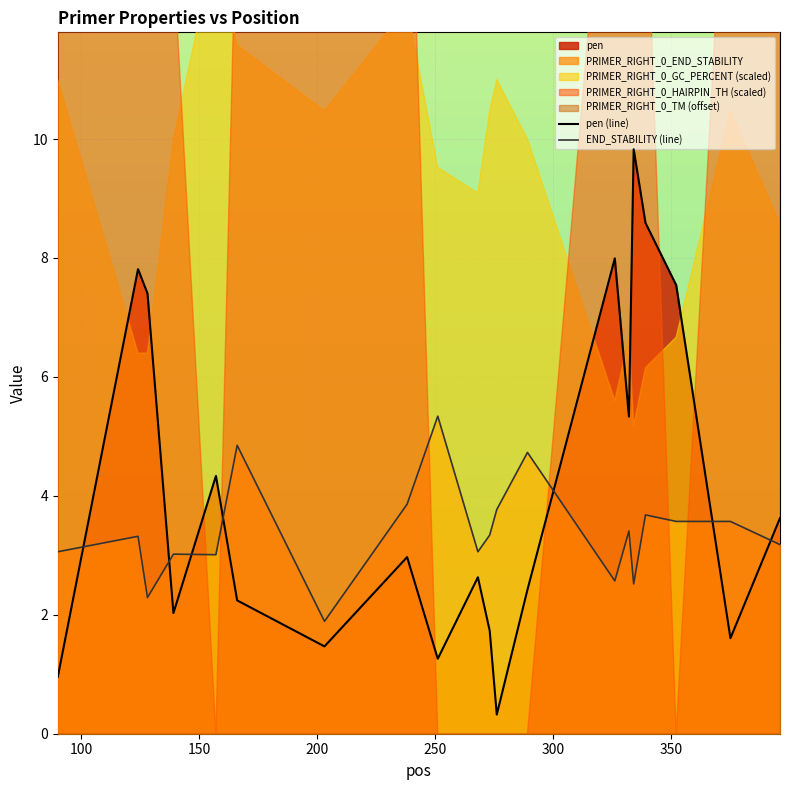

How many data points does each series have?

20